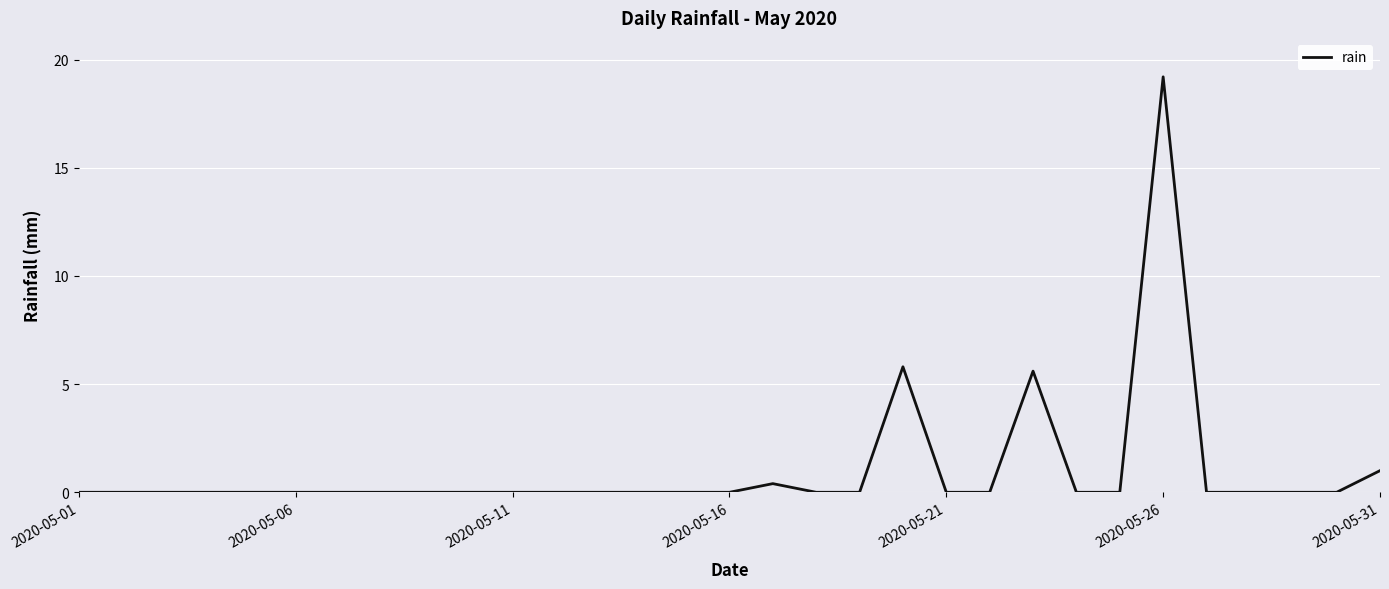

What is the maximum value shown in the chart?

19.2